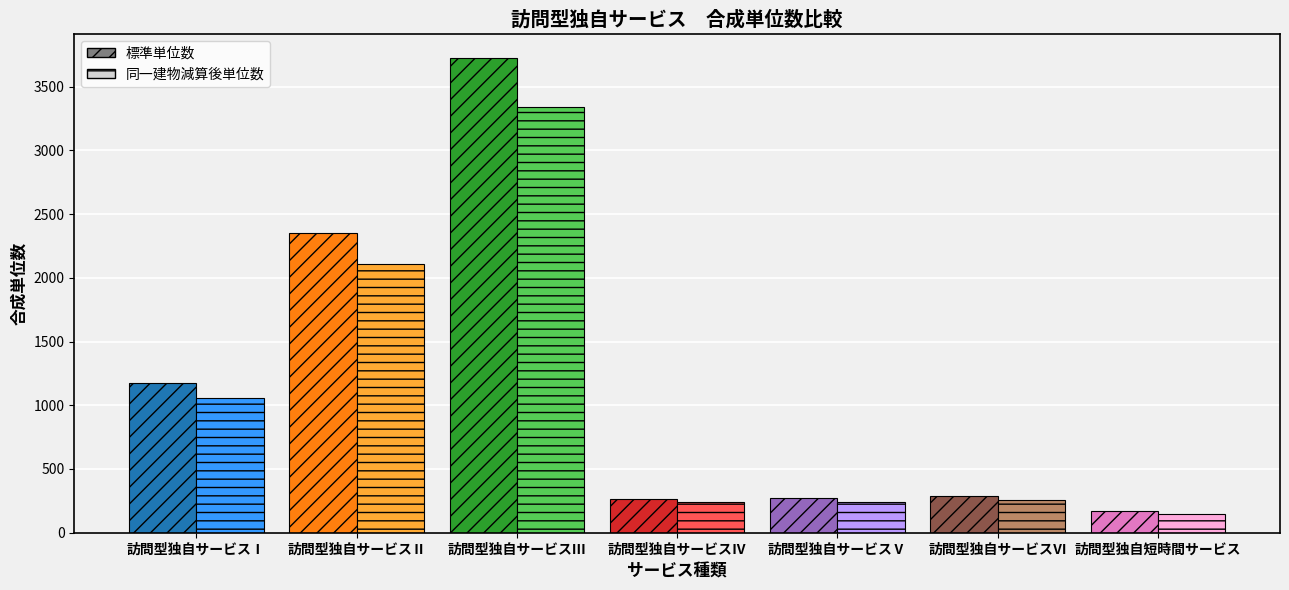

How many data points in 標準単位数 are above 287?

3